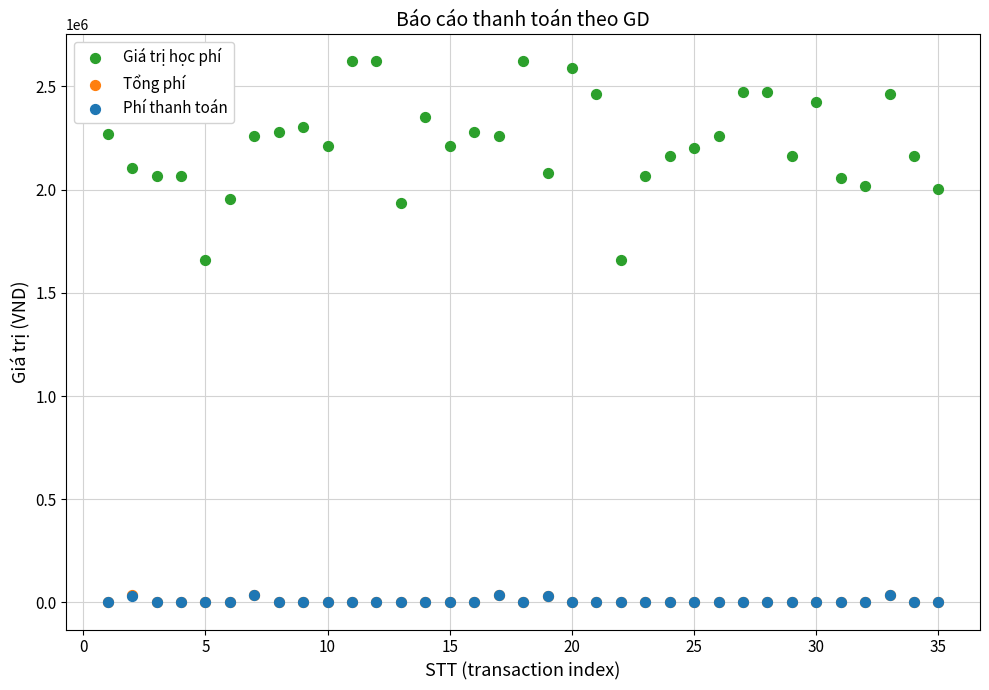

What are all the series names shown in the legend?

Giá trị học phí, Tổng phí, Phí thanh toán